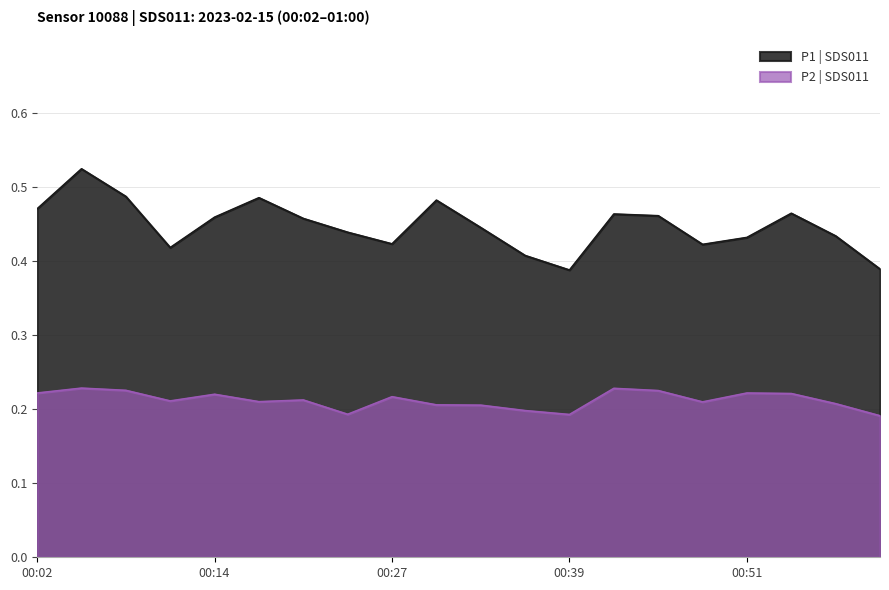

The P2 series shows 0.1 at 00:23. True or false?

False